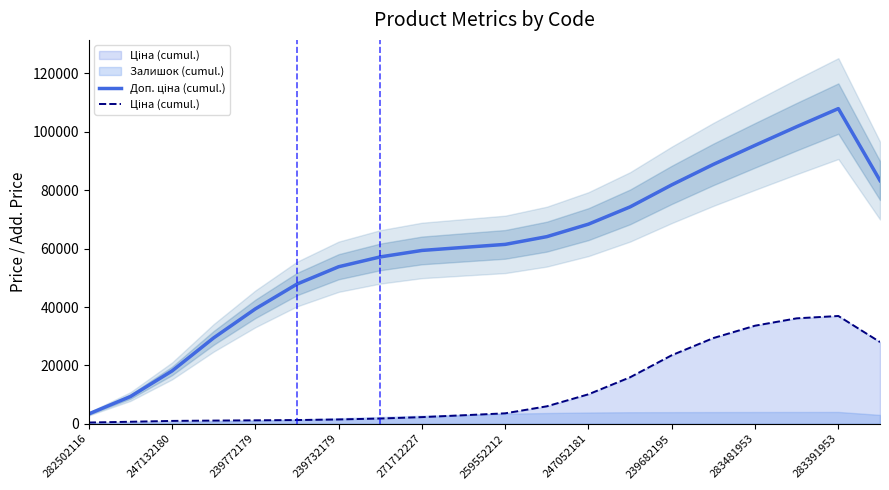

What is the spread (max minus min) of values at 247132180?

17119.7